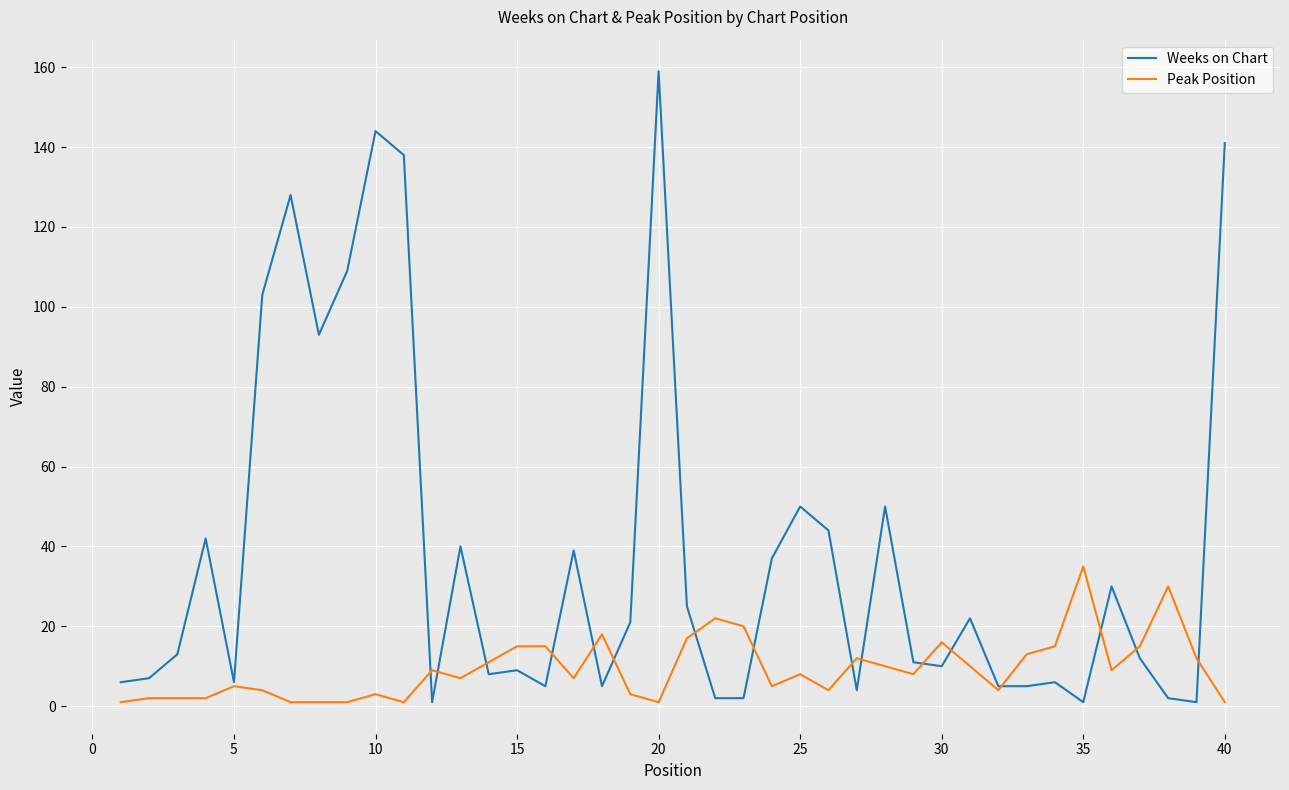

How many lines are shown in the chart?

2